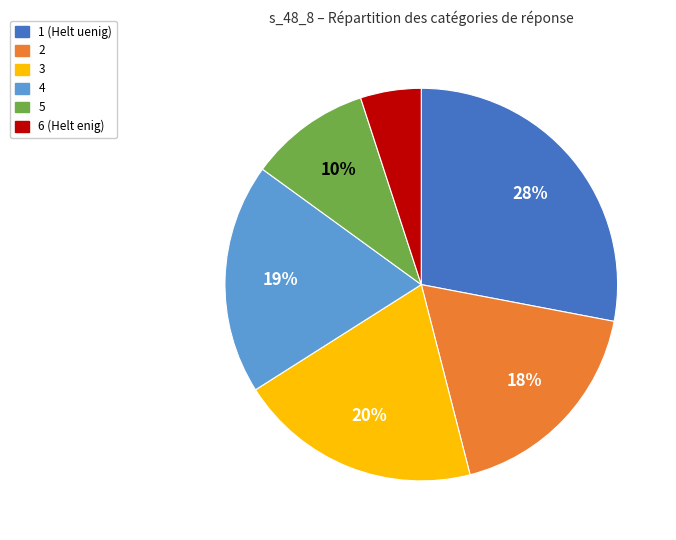

Do 1 (Helt uenig) and 3 together represent more than half of the pie?

No